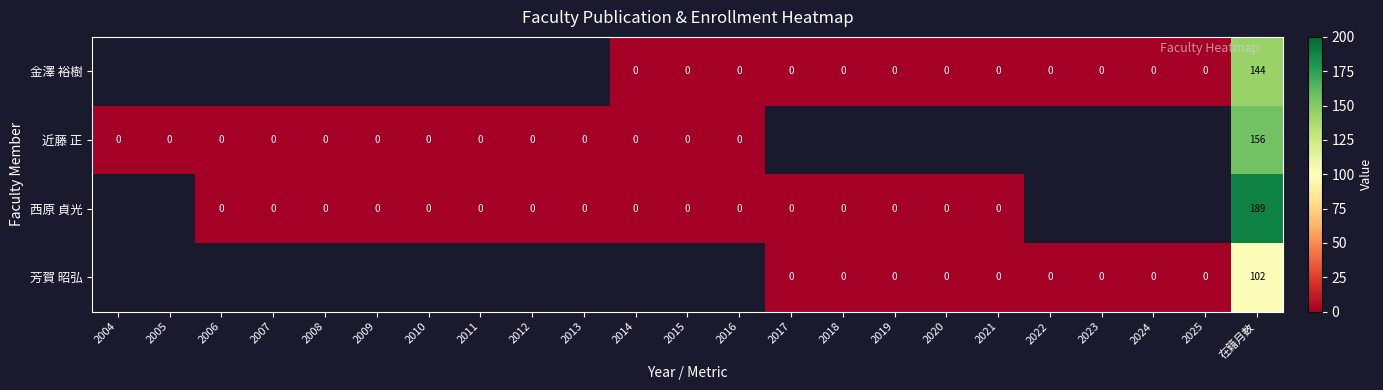

At which category is the sum across all series the highest?

在籍月数